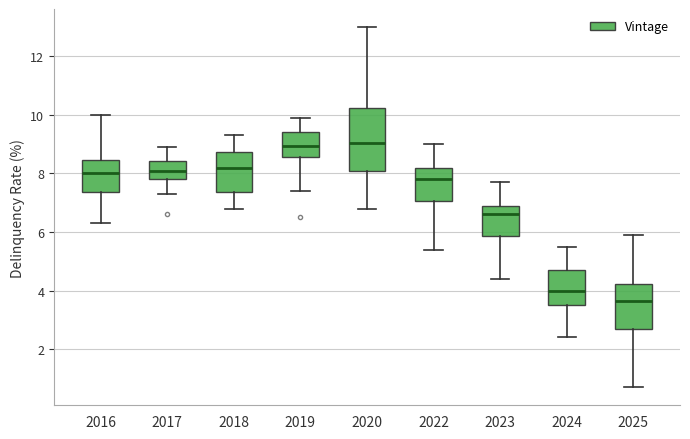

Reading left to right, transcribe this box plot: for each box, give where its median line is, the range the box spans, and where its two whiskers end, as read against the y-axis. The values are not printed on the chart, so give them approximately, as read against the axis.

2016: median 8.0, box 7.4 to 8.4, whiskers 6.4 to 10.0
2017: median 8.2, box 7.8 to 8.4, whiskers 7.4 to 9.0
2018: median 8.2, box 7.4 to 8.8, whiskers 6.8 to 9.4
2019: median 9.0, box 8.6 to 9.4, whiskers 7.4 to 10.0
2020: median 9.0, box 8.2 to 10.2, whiskers 6.8 to 13.0
2022: median 7.8, box 7.0 to 8.2, whiskers 5.4 to 9.0
2023: median 6.6, box 5.8 to 7.0, whiskers 4.4 to 7.8
2024: median 4.0, box 3.6 to 4.8, whiskers 2.4 to 5.6
2025: median 3.6, box 2.6 to 4.2, whiskers 0.8 to 6.0